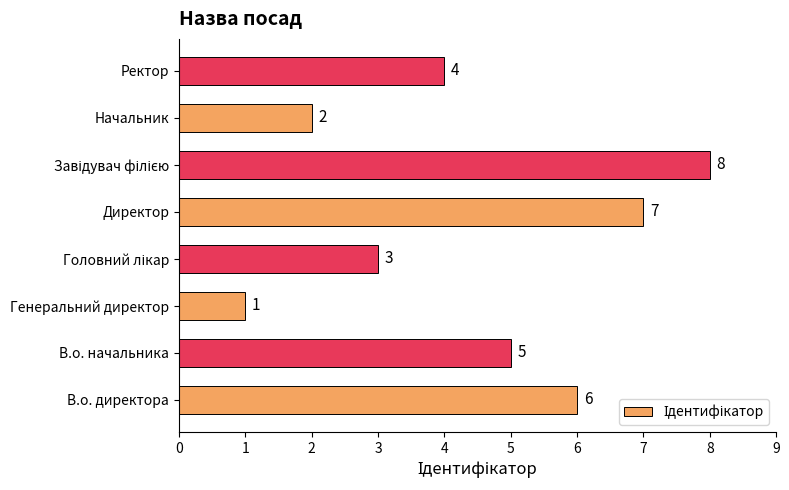

How many categories are shown in the chart?

8